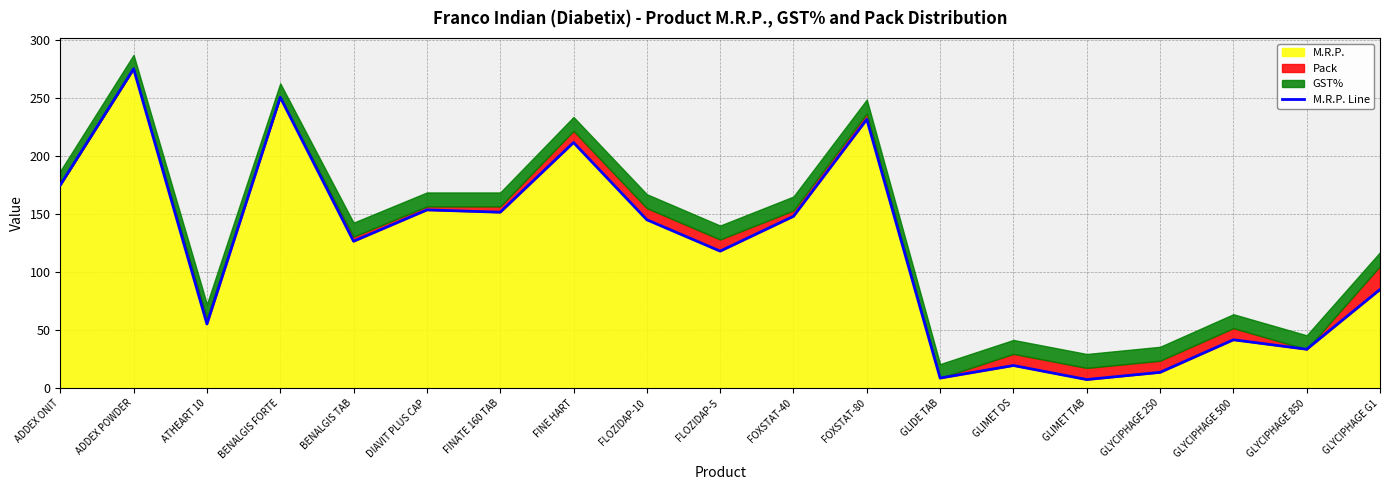

What position from the left is FOXSTAT-80?

12